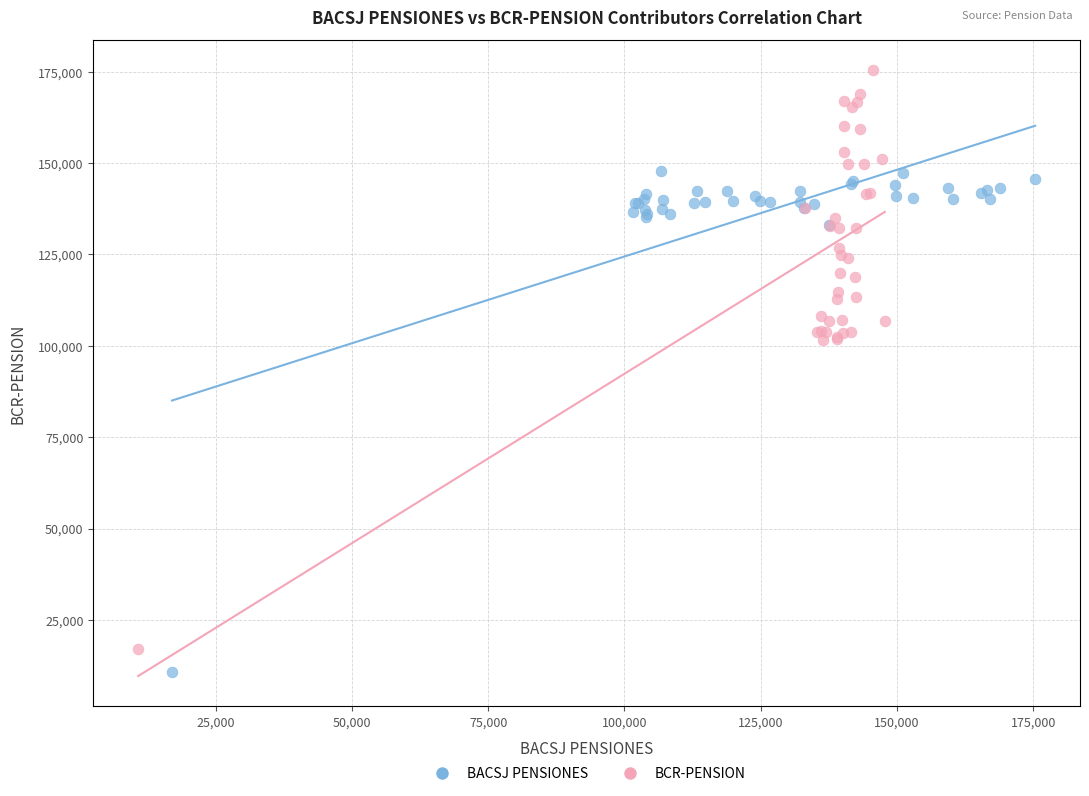

What are all the series names shown in the legend?

BACSJ PENSIONES, BCR-PENSION